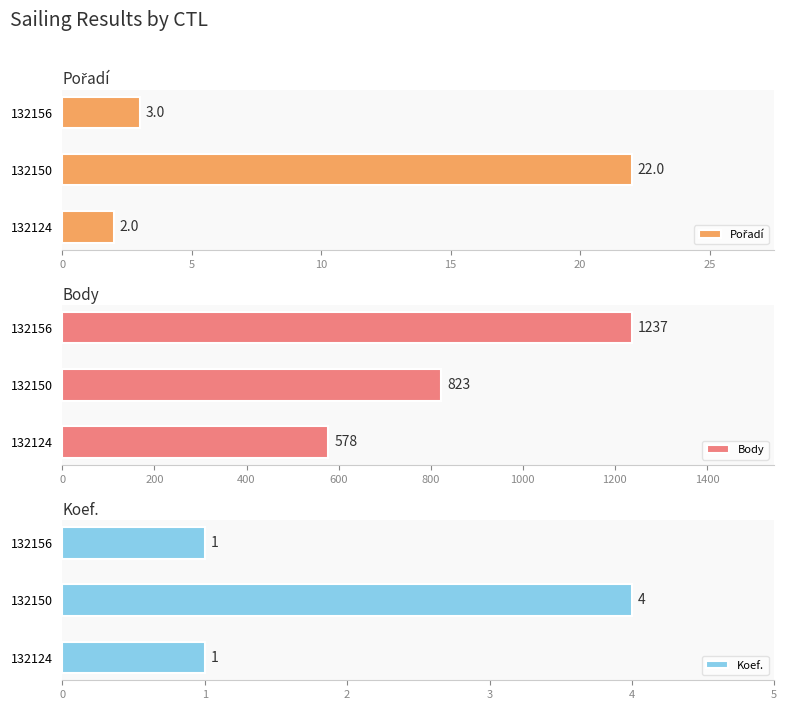

What is the value of the Body bar at the 2nd from the left?

823